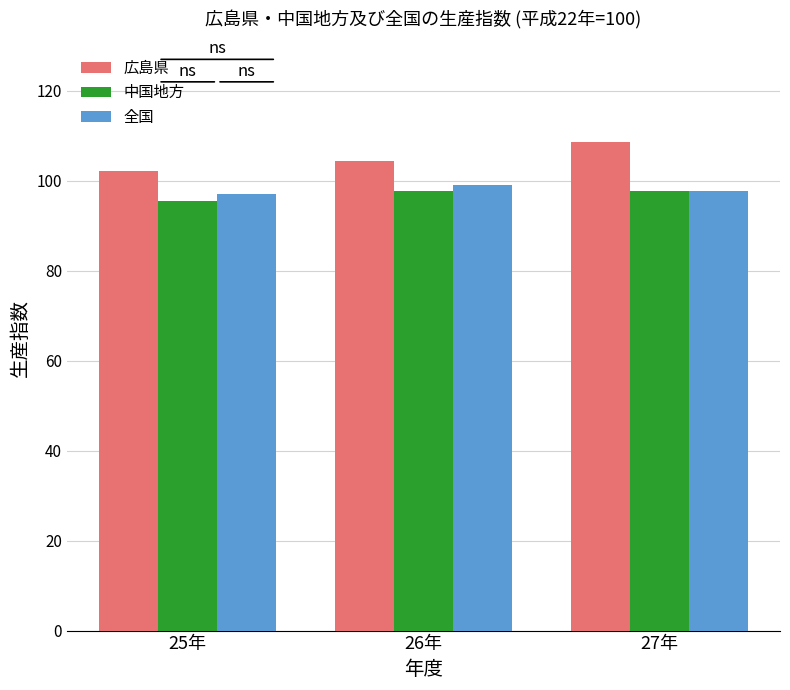

What is the difference between the highest and lowest values at 26年?

6.8